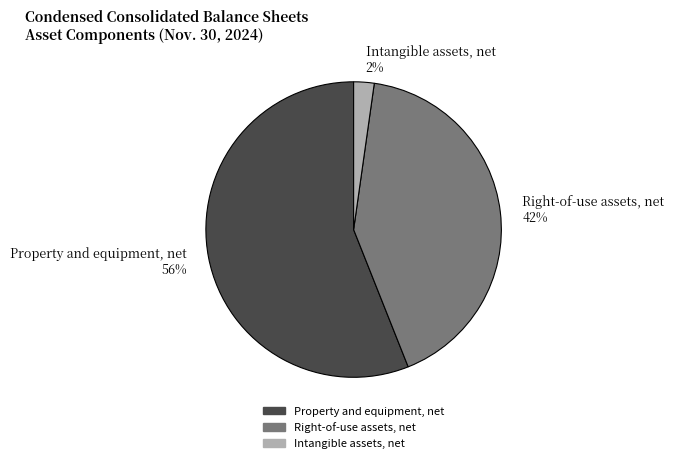

Which category accounts for the majority?

Property and equipment, net